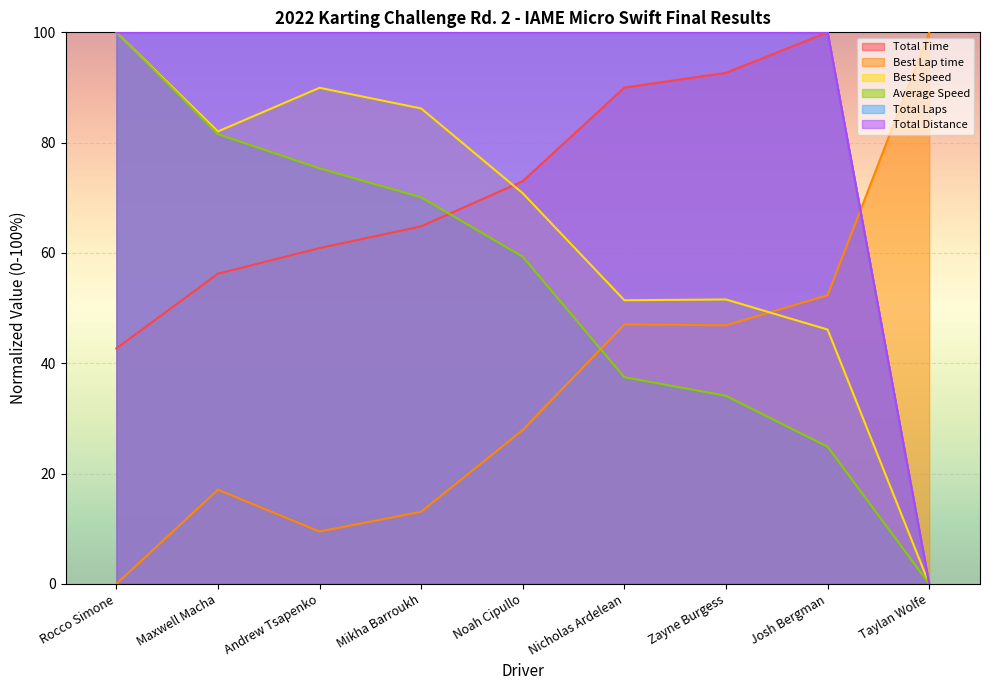

What is the sum of the Best Speed values at Rocco Simone and Mikha Barroukh?

186.2